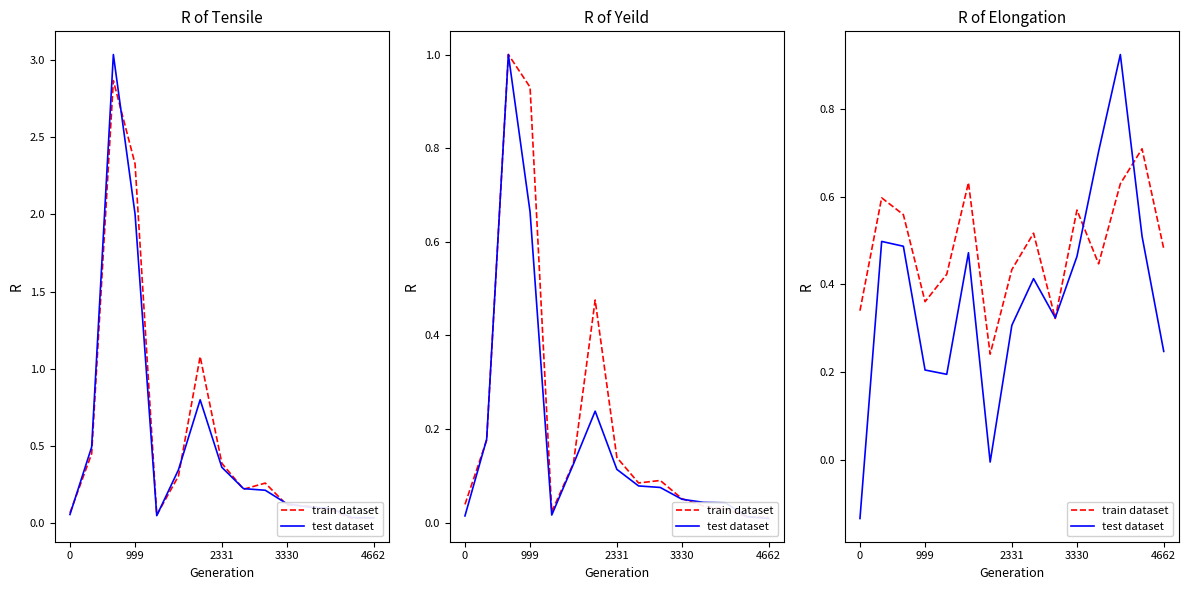

How many series are shown in this chart?

2